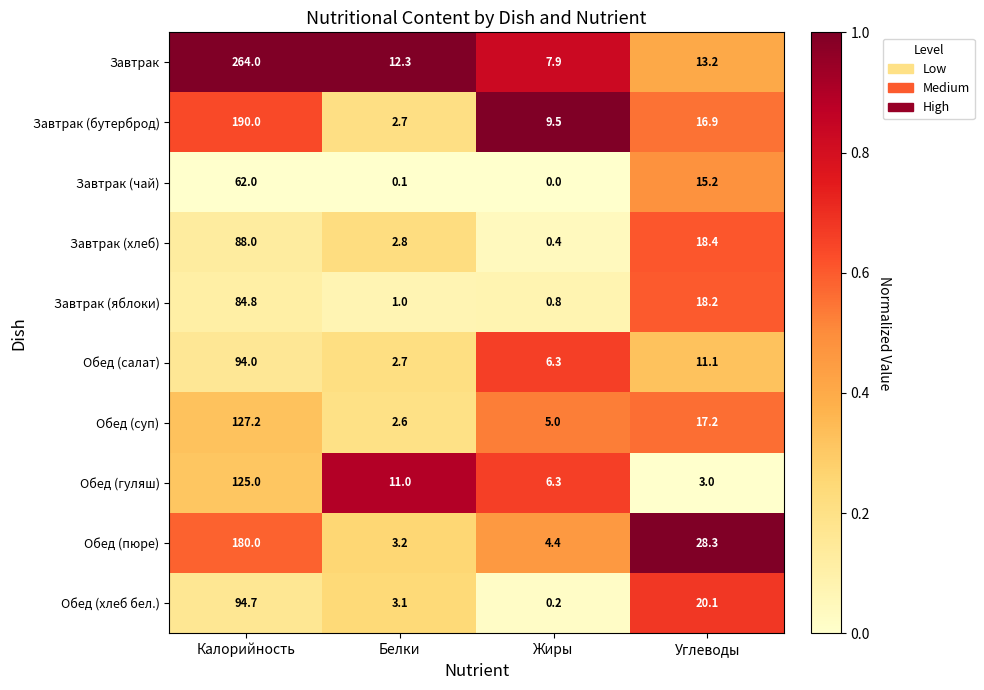

How many data points in Завтрак (яблоки) are less than 18?

2